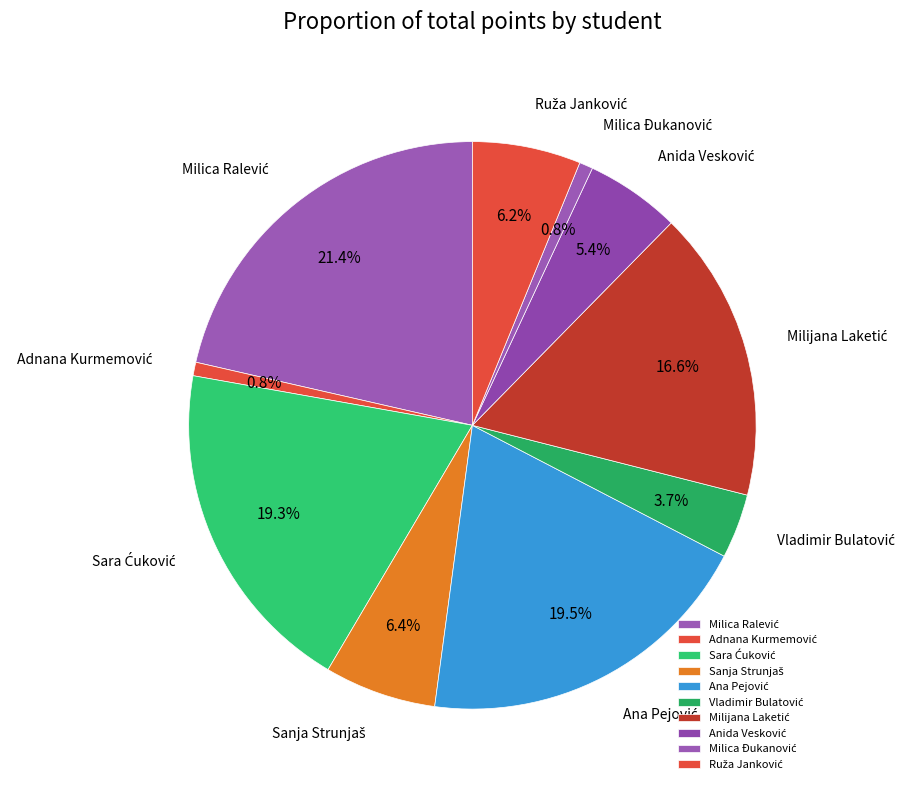

Does any single category account for the majority?

No